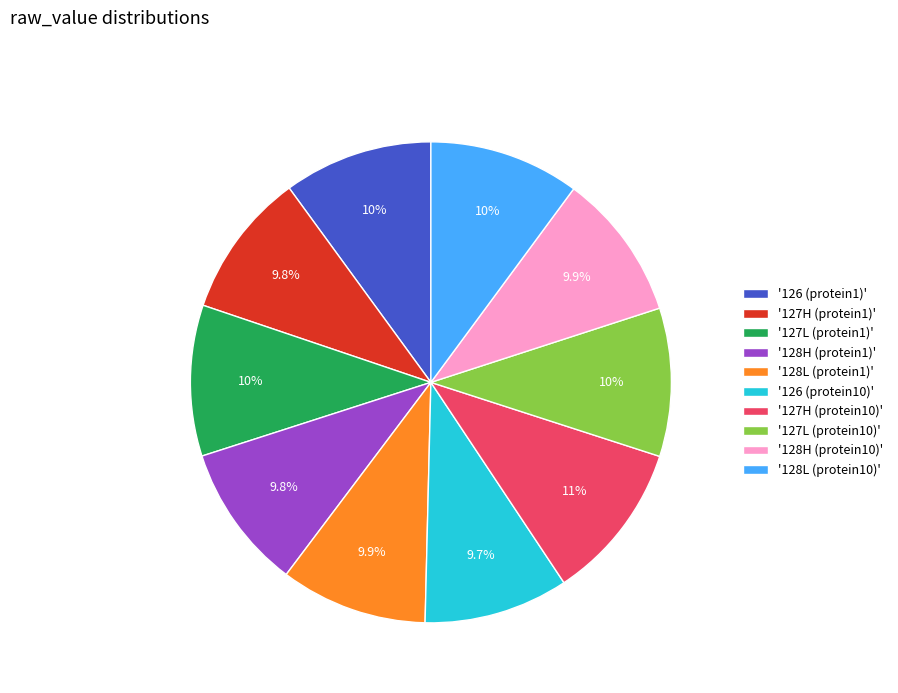

To the nearest percent, what is the difference between the largest and smallest slice percentages?

1%